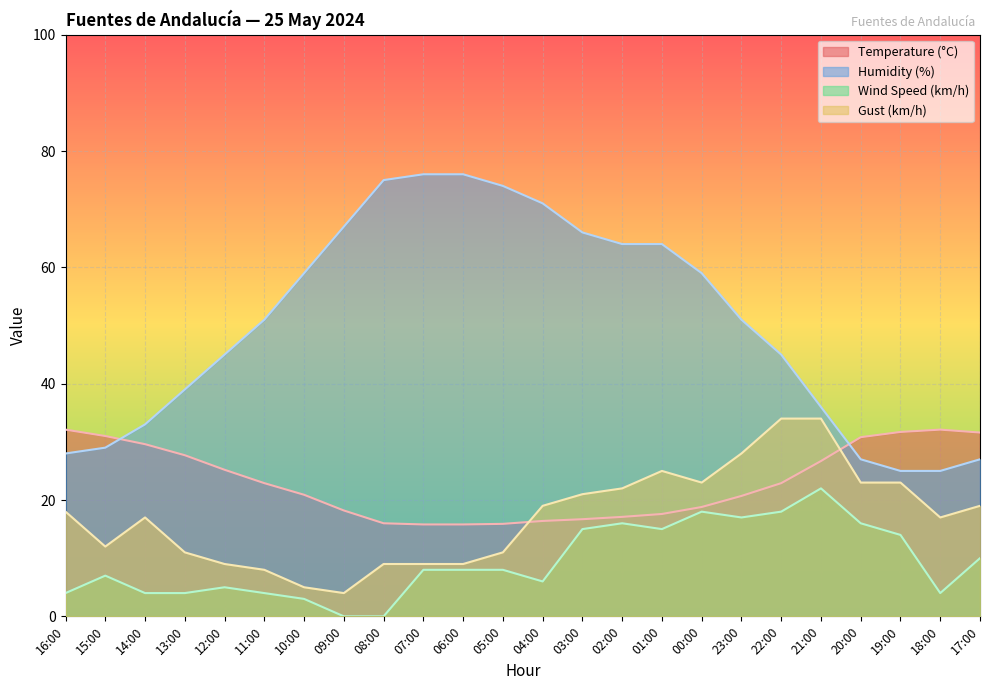

At which category does Wind Speed (km/h) reach its first local valley?

04:00